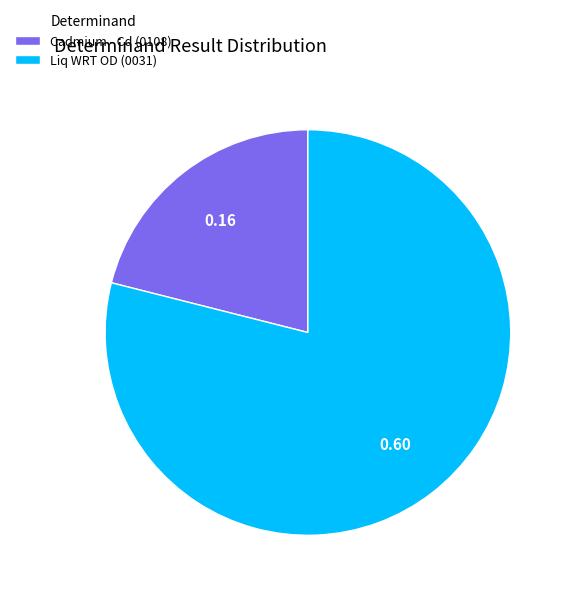

How many segments does this pie chart have?

2